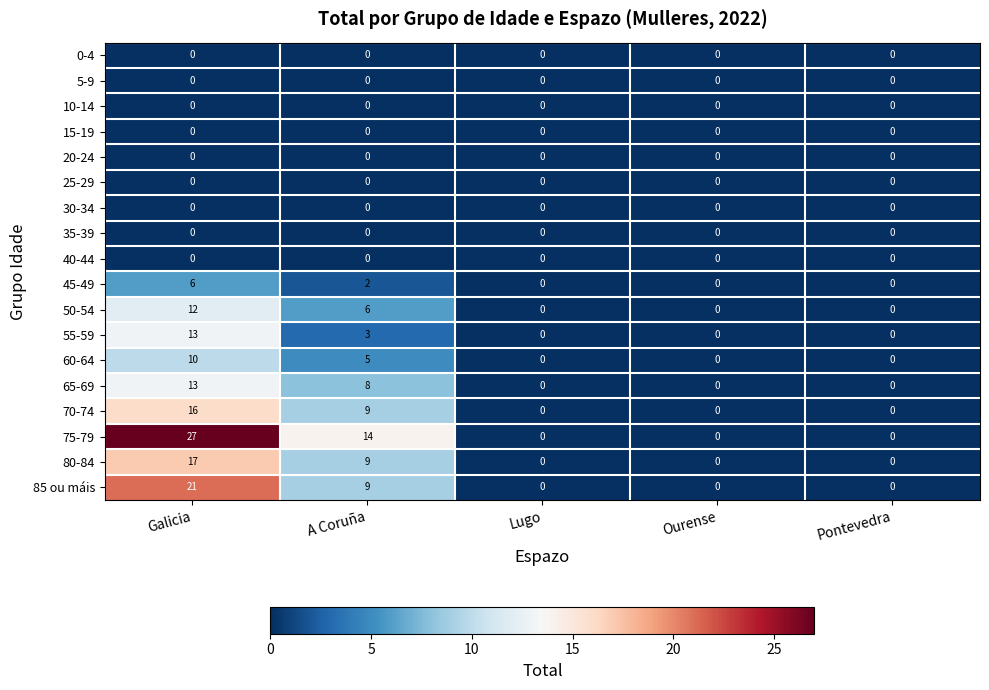

How many distinct data groups are displayed?

18